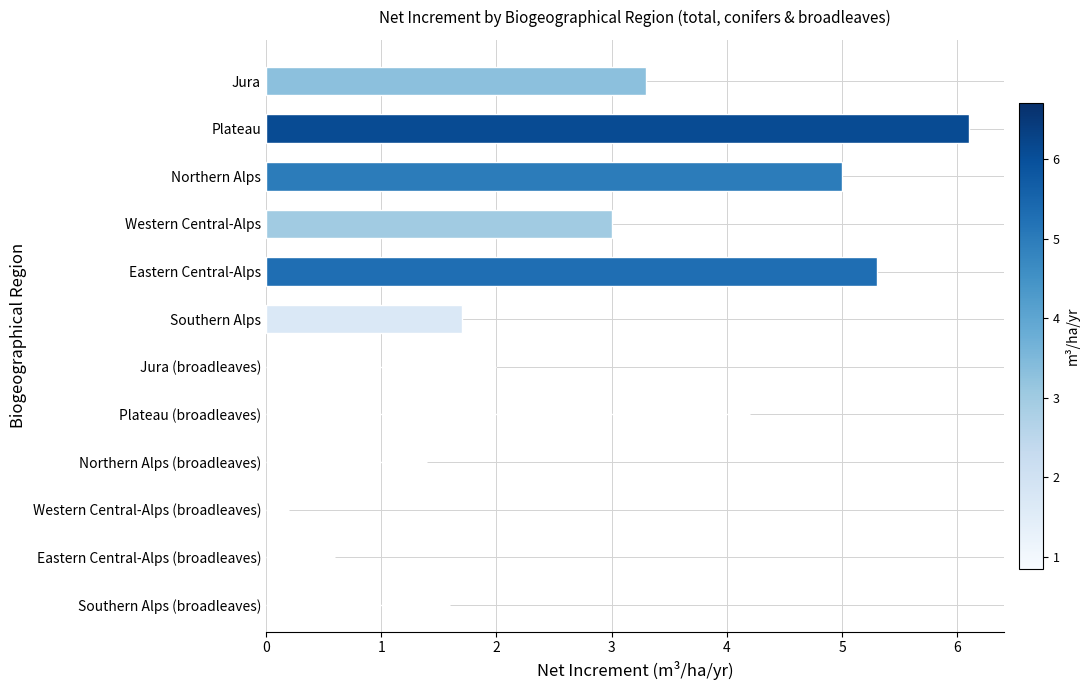

How many bars are there in total?

6